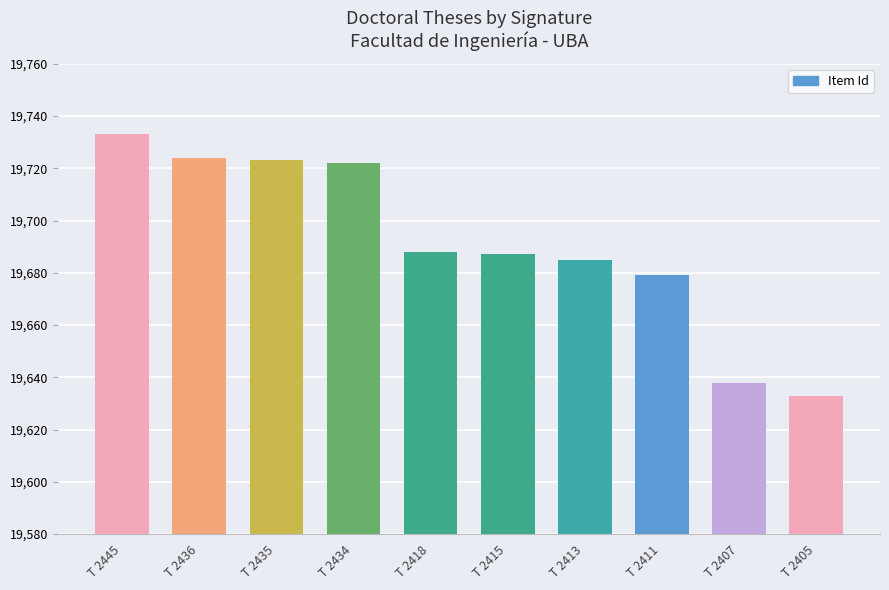

At which category does the chart reach its minimum across all series?

T 2405